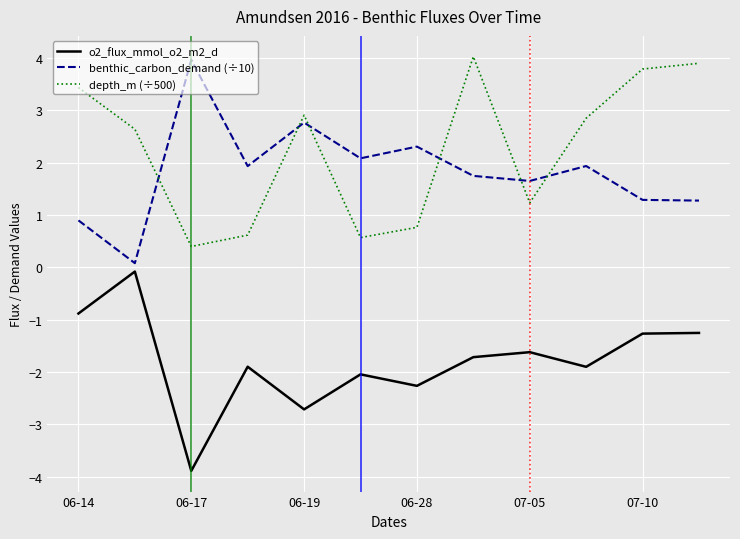

What is the maximum value shown in the chart?

4.0